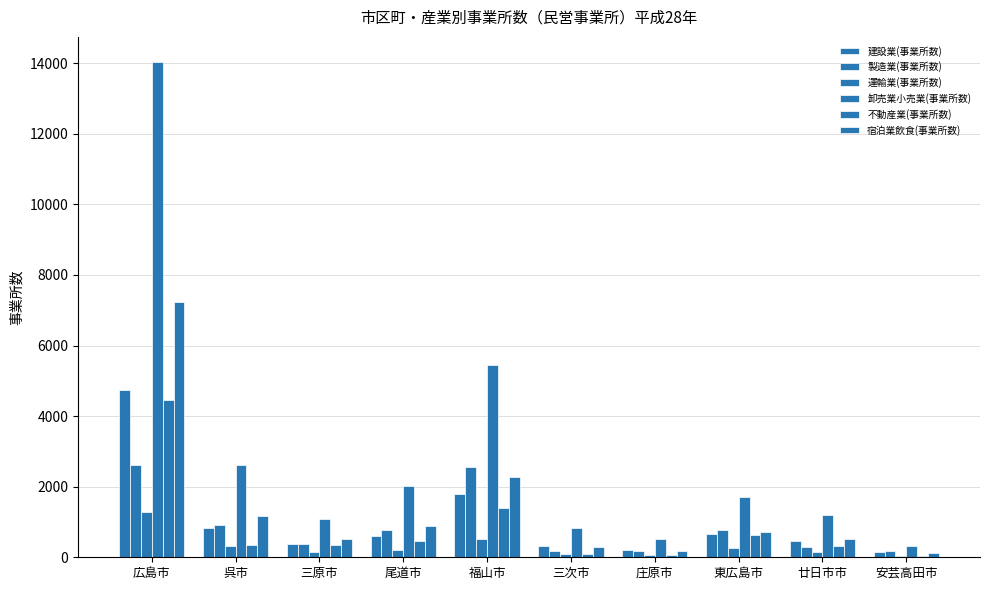

What is the value of the 製造業(事業所数) bar at the 5th from the left?

2551